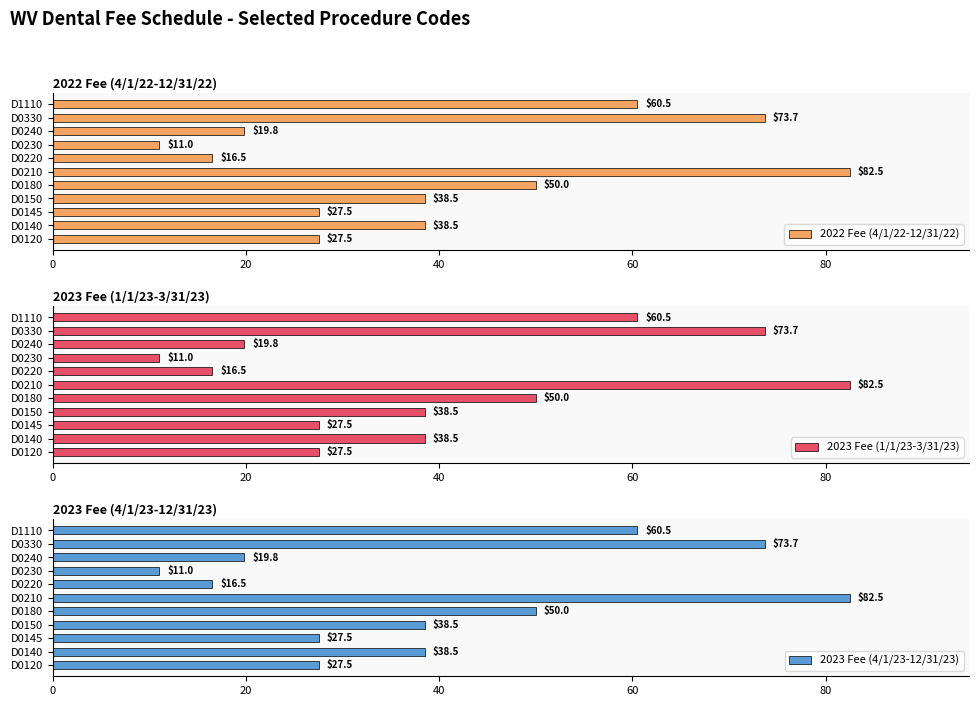

What is the value of the 2023 Fee (4/1/23-12/31/23) bar at the 9th from the left?

19.8